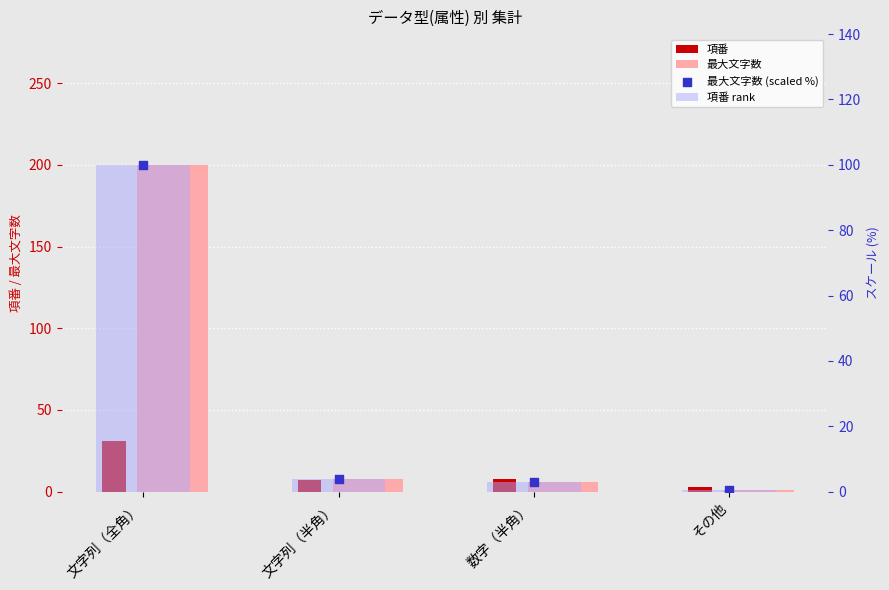

Which series reaches the minimum Y coordinate?

項番 rank